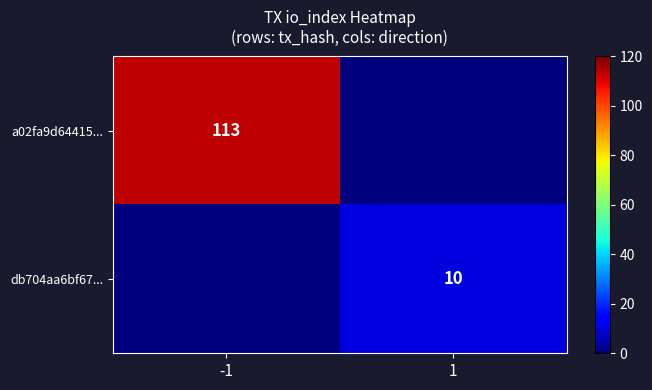

Is the value of db704aa6bf67... at 1 greater than the value of a02fa9d64415... at -1?

No